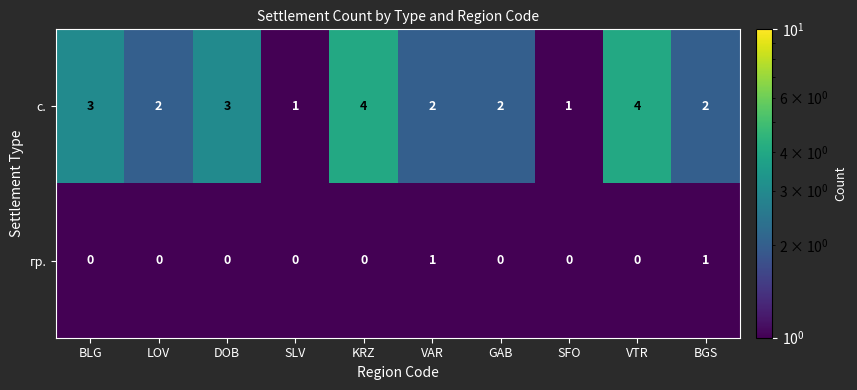

Reading left to right, transcribe all the data shown in this chart.

с.: 3	2	3	1	4	2	2	1	4	2
гр.: 0	0	0	0	0	1	0	0	0	1